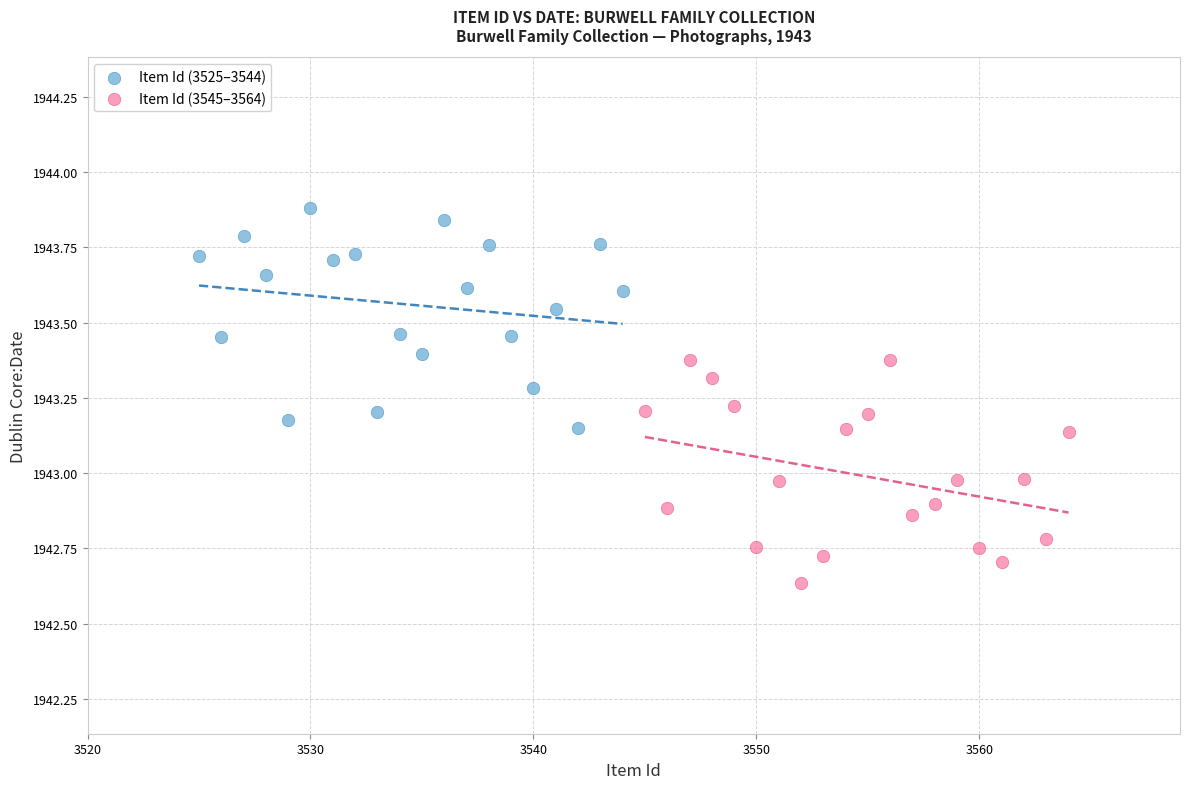

What are all the series names shown in the legend?

Item Id (3525–3544), Item Id (3545–3564)